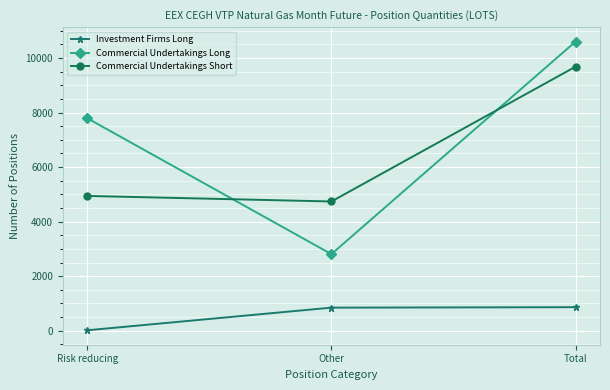

What is the greatest value displayed?

10602